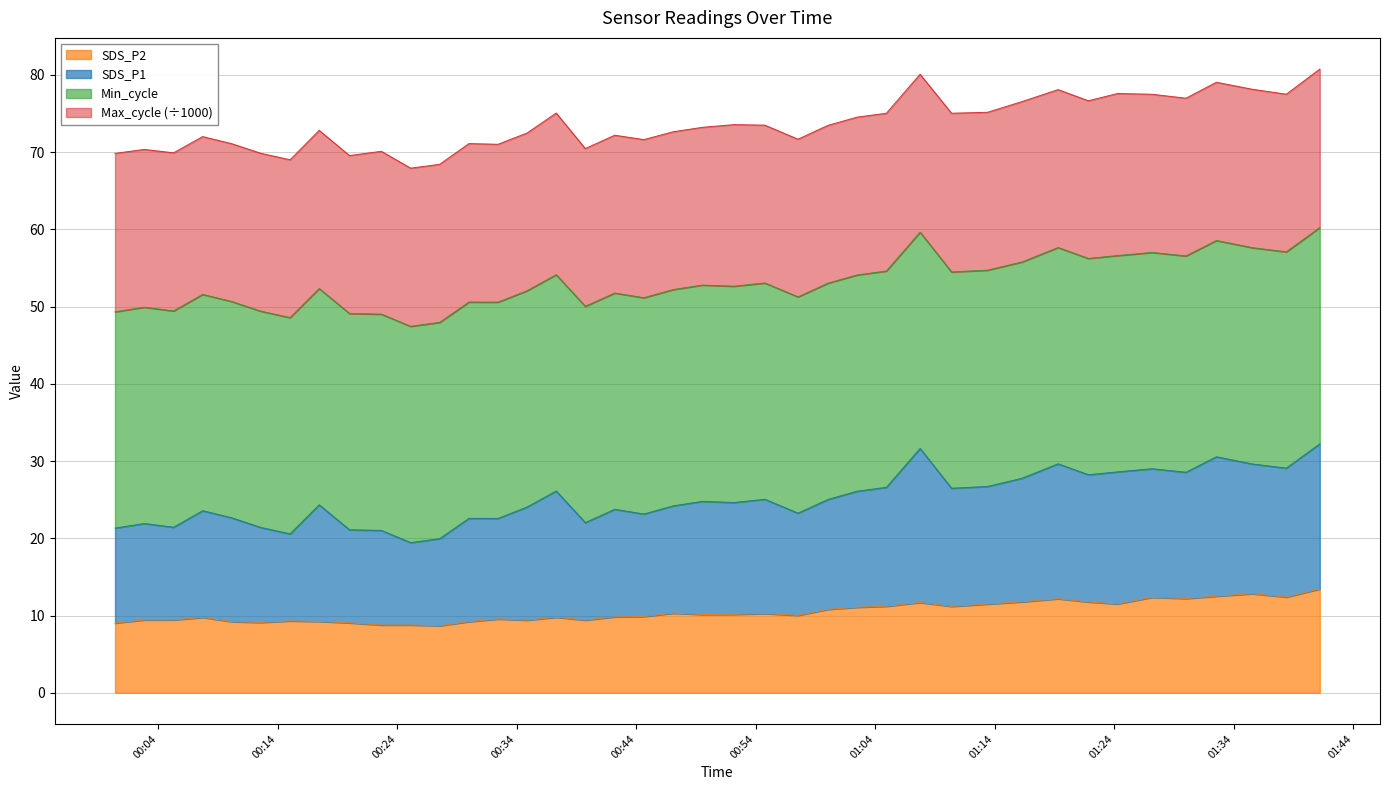

How many interior local peaks does the SDS_P1 series have?

12